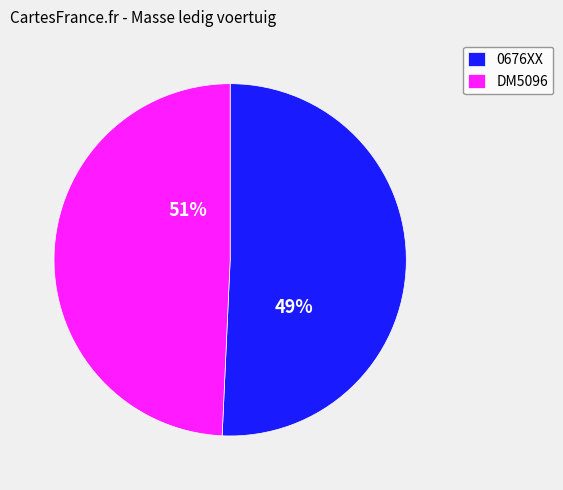

How many segments does this pie chart have?

2